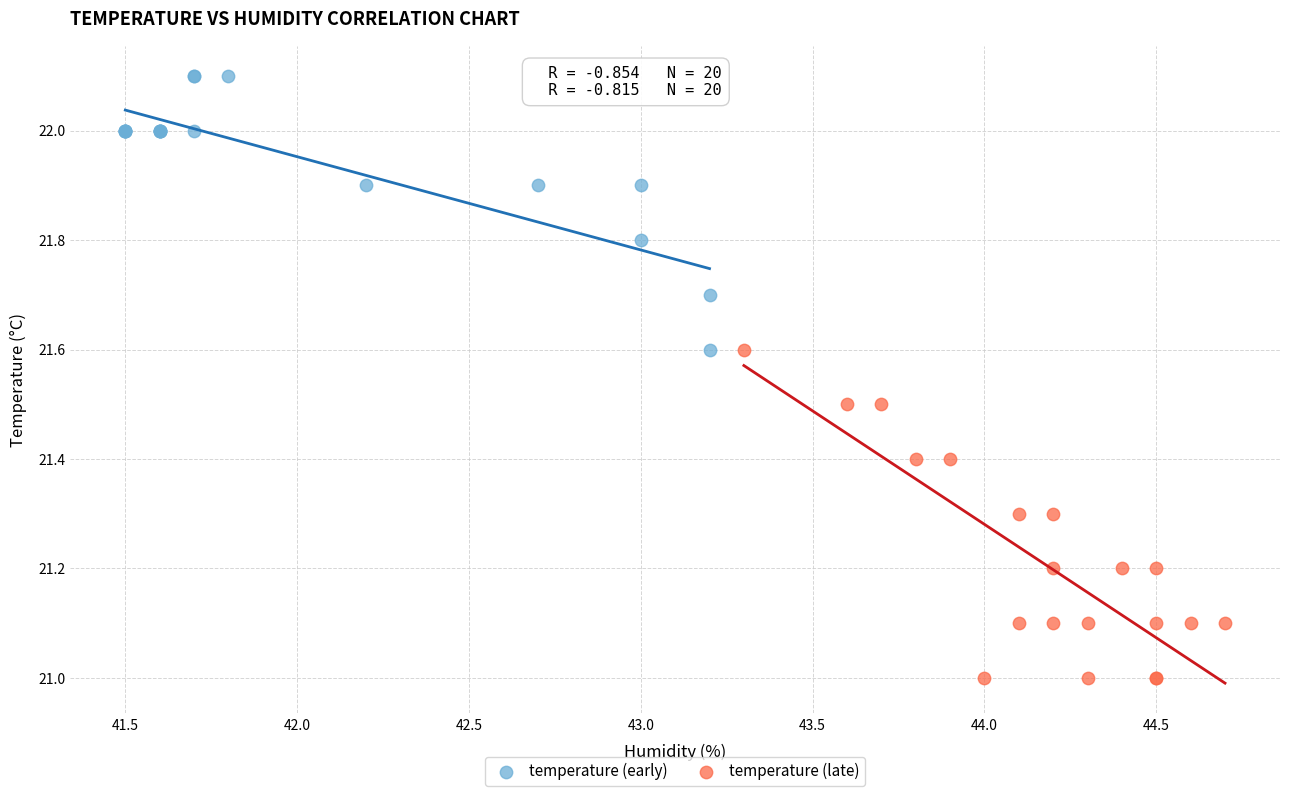

Which series has the widest spread of Y values?

temperature (late)